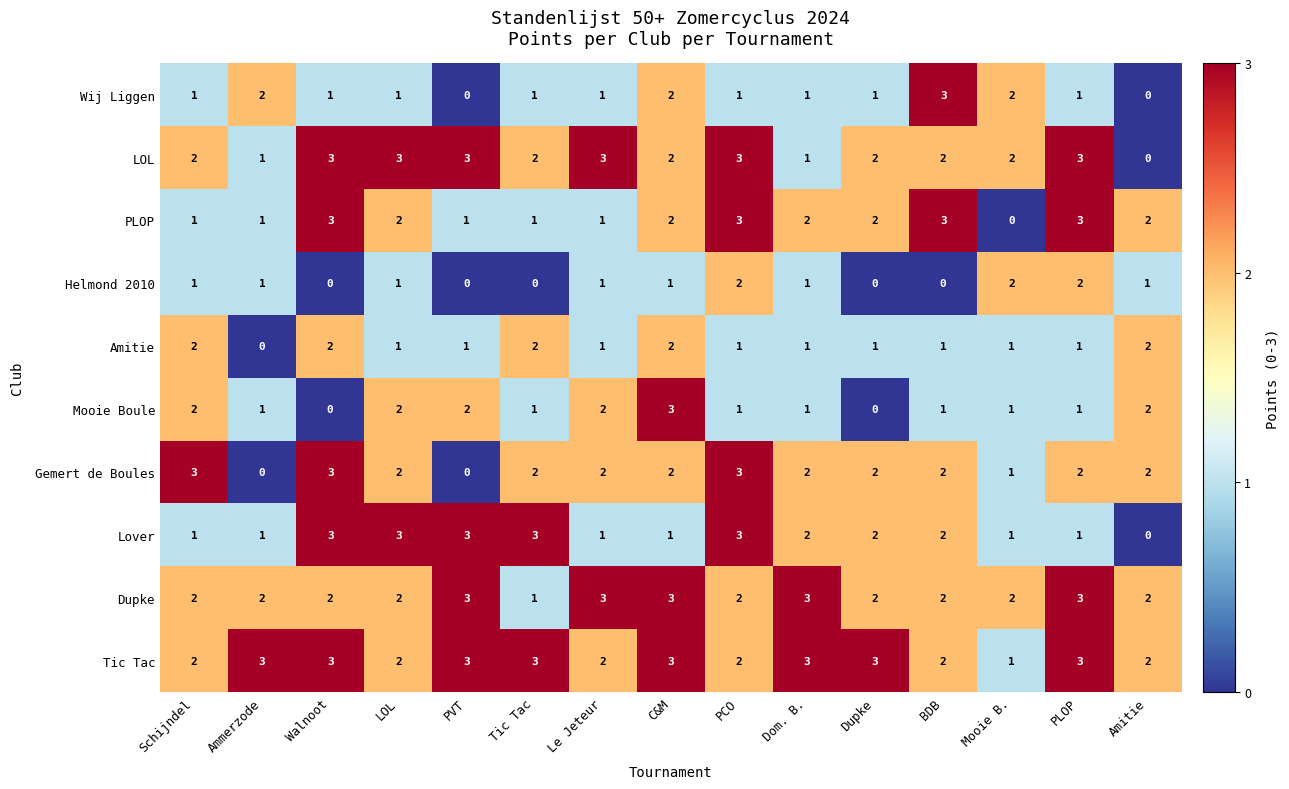

What is the greatest value displayed?

3